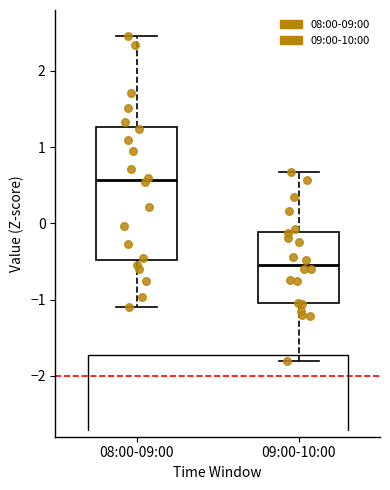

Which box's median line is the highest?

08:00-09:00